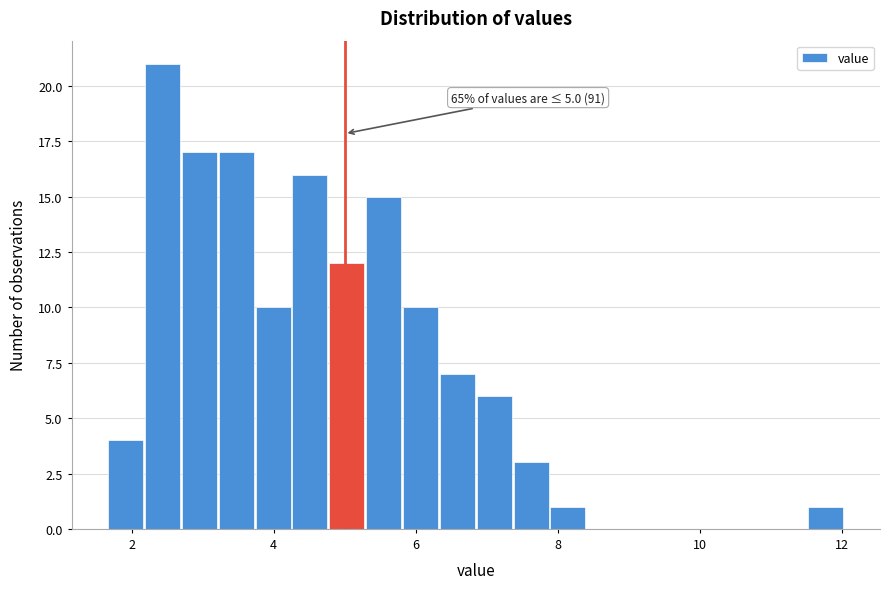

Read against the x-axis, roughly where is the centre of the tallest bar?

2.4